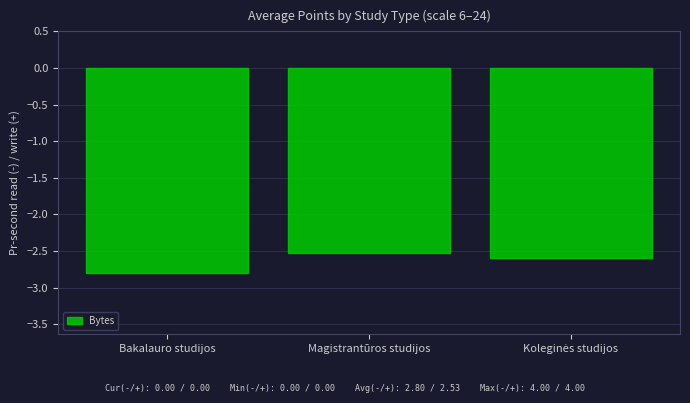

Reading left to right, list all the values displayed in this chart.

-2.8	-2.5	-2.6